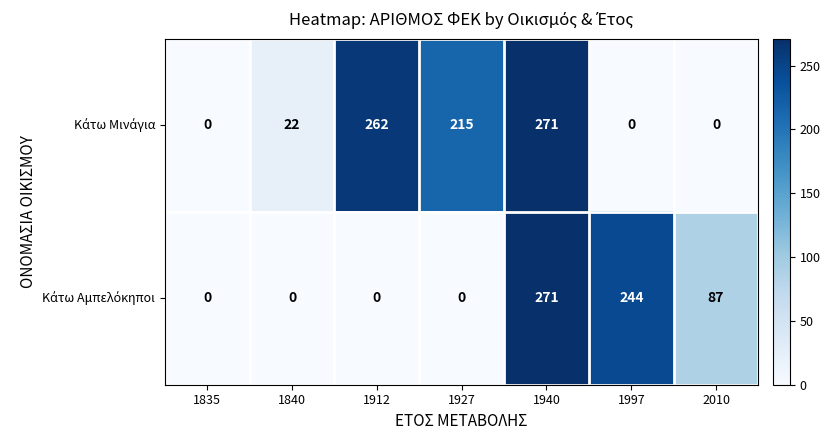

What is the greatest value displayed?

271